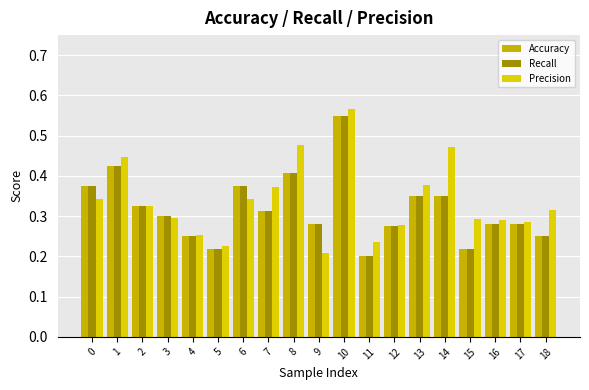

What value does the Accuracy series have at 15?

0.2